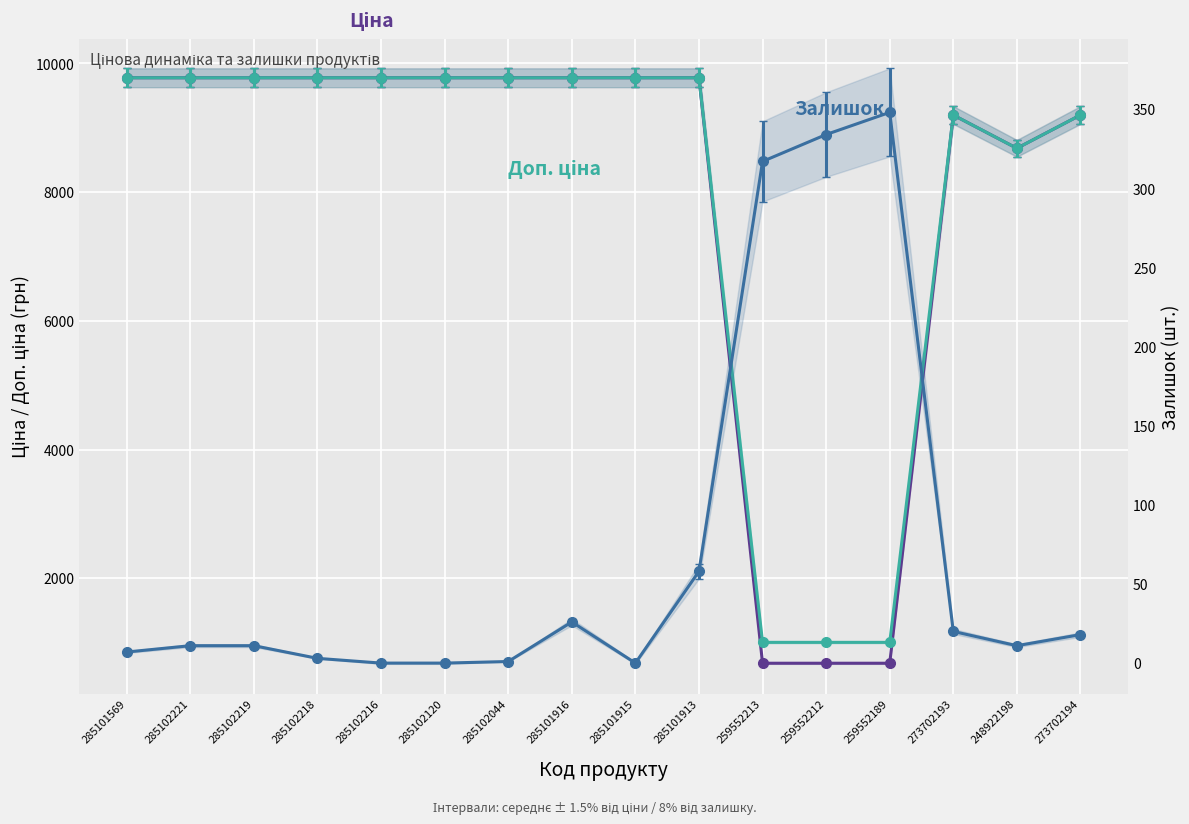

What is the sum of the Доп. ціна values at 285101913 and 285101569?

19551.0